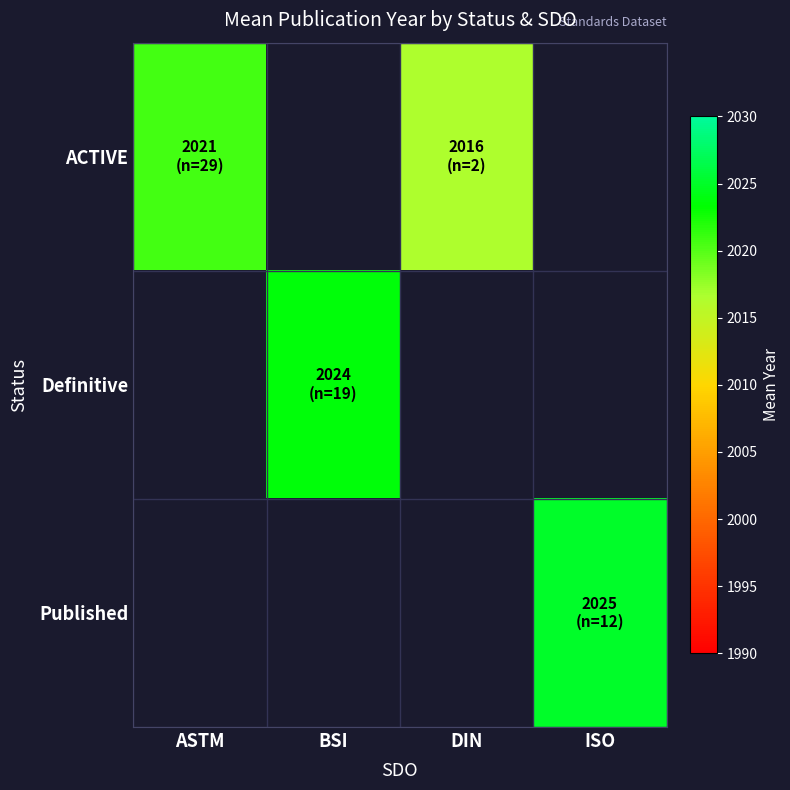

Which series has the largest range (max minus min)?

ACTIVE